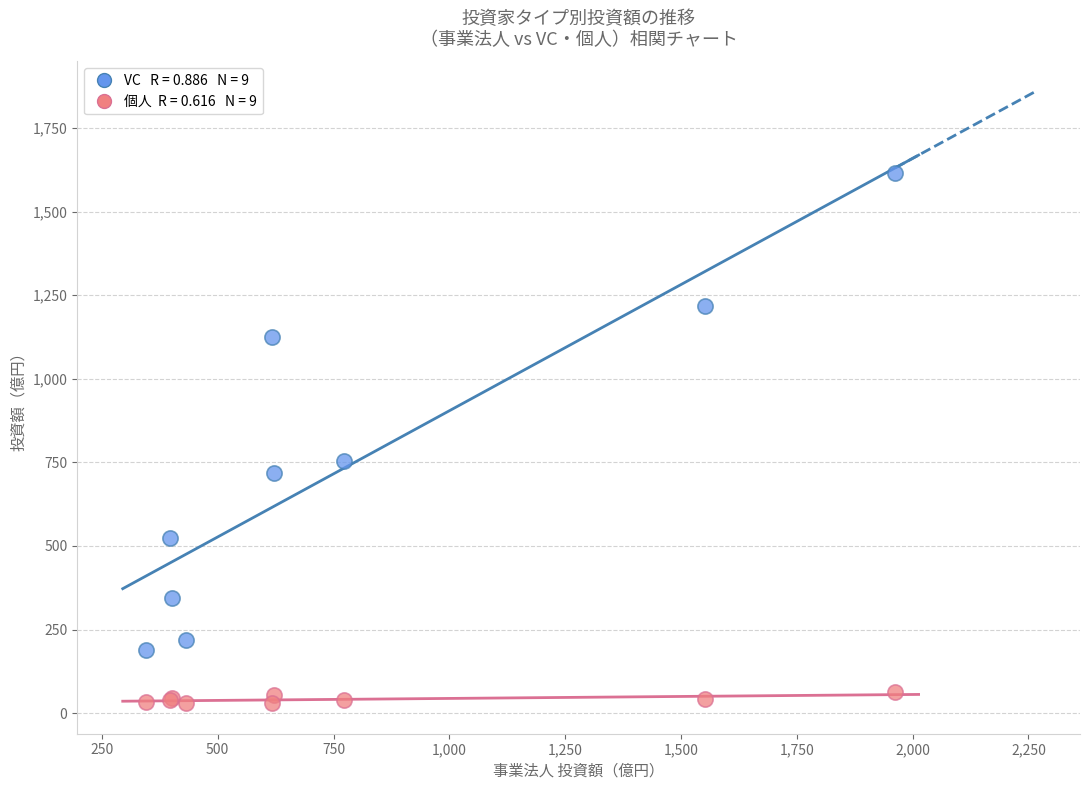

Across all series, what Y value is closest to 822?

753